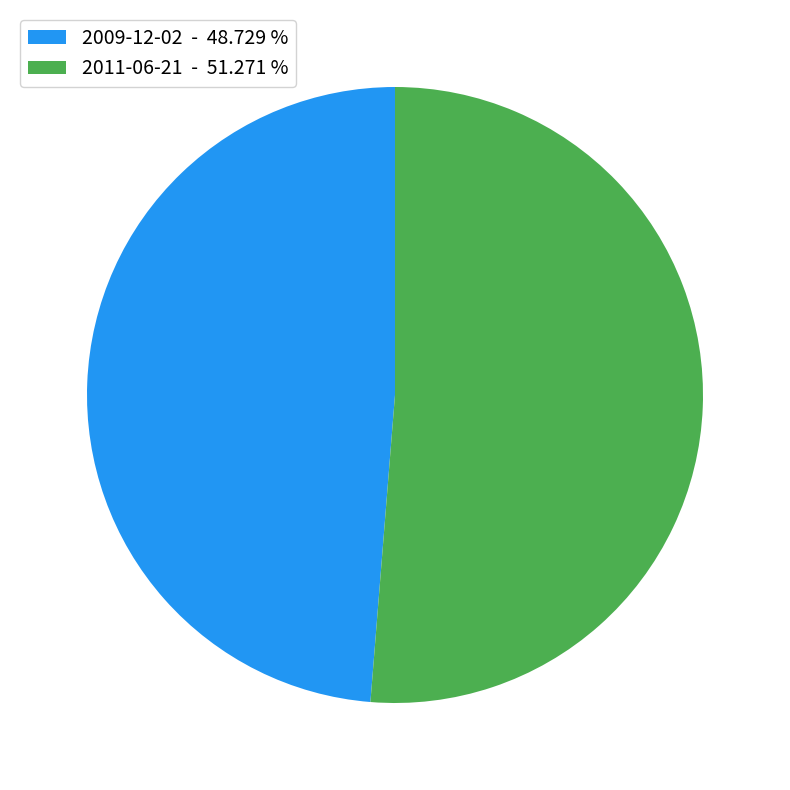

Combined, do 2009-12-02 - 48.729 % and 2011-06-21 - 51.271 % account for over 50%?

Yes